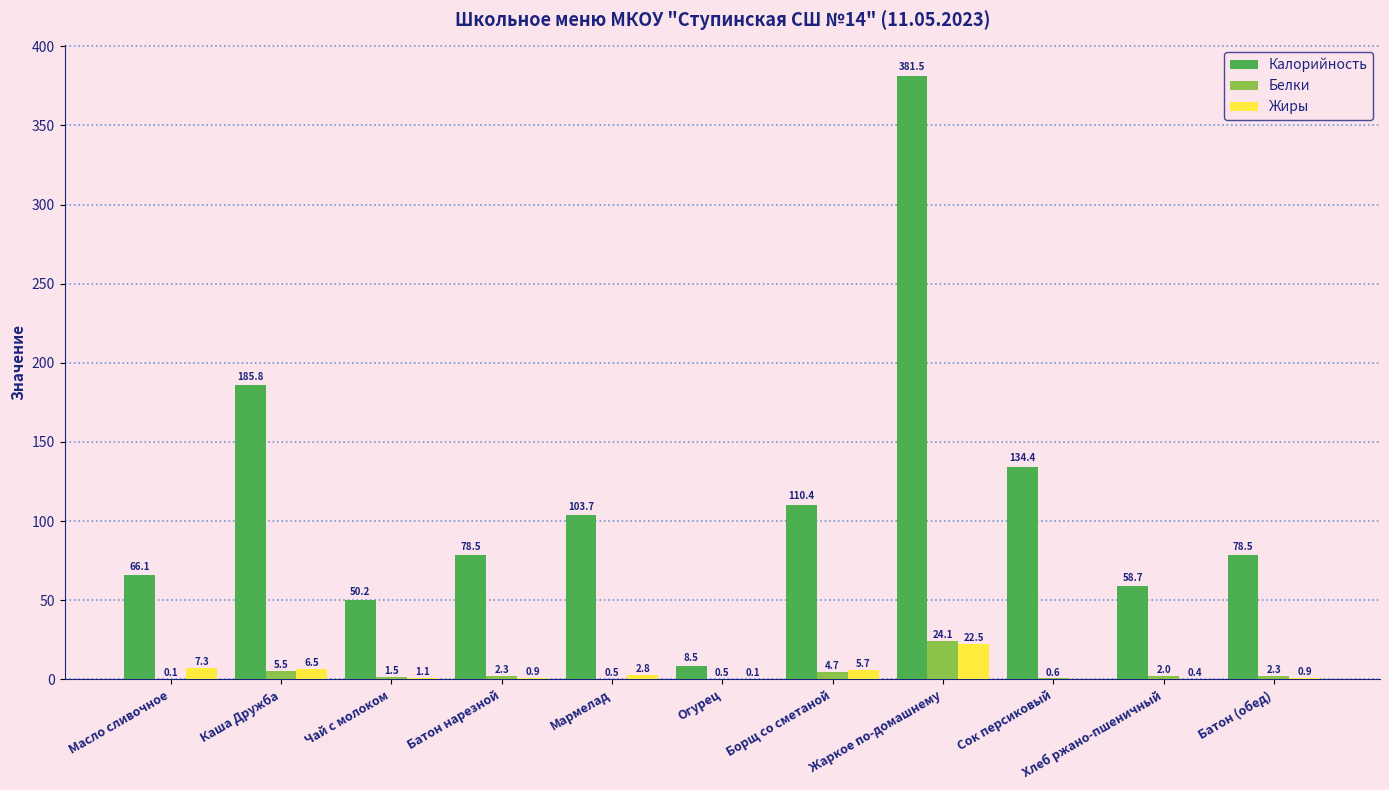

What is the total value across all series at Сок персиковый?

135.0